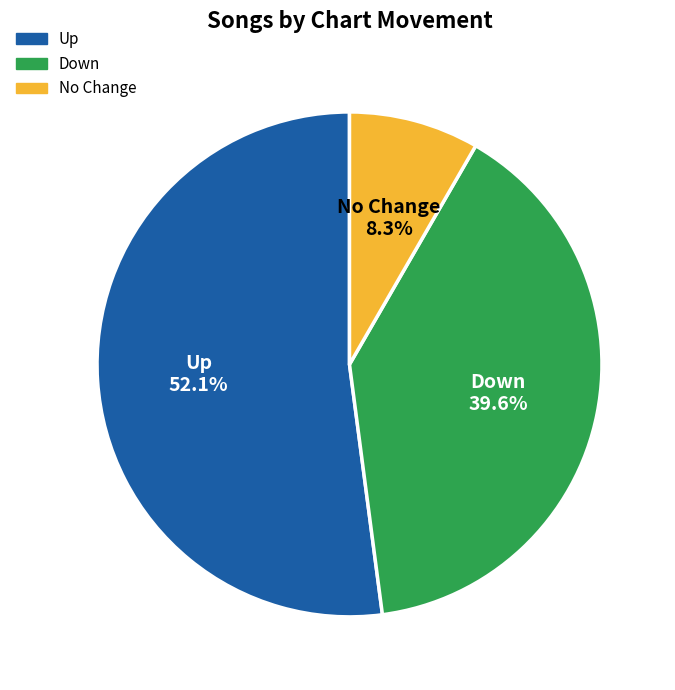

Does any single category account for the majority?

Yes